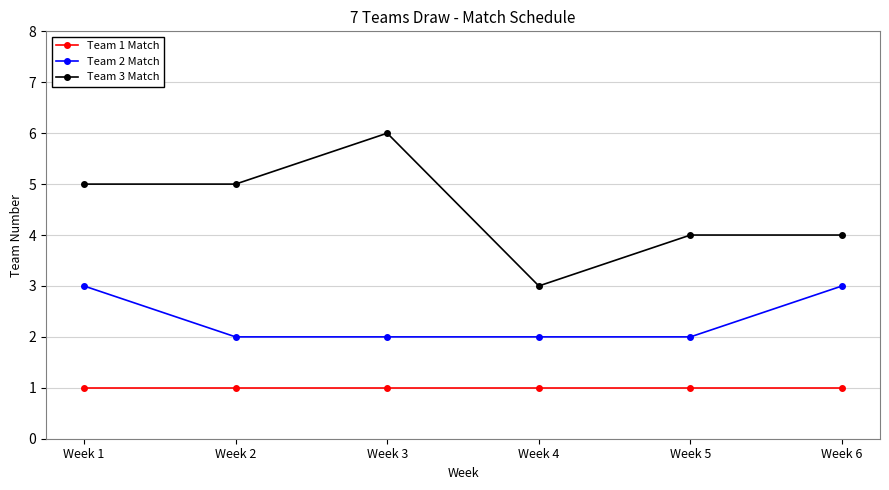

The value of Team 1 Match at Week 5 is 1. True or false?

True